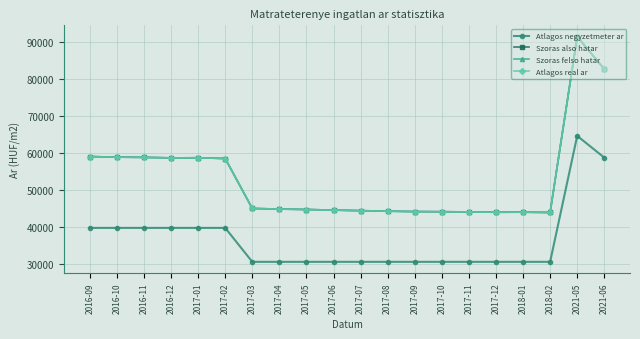

True or false: Szoras also hatar and Szoras felso hatar cross at least once.

False